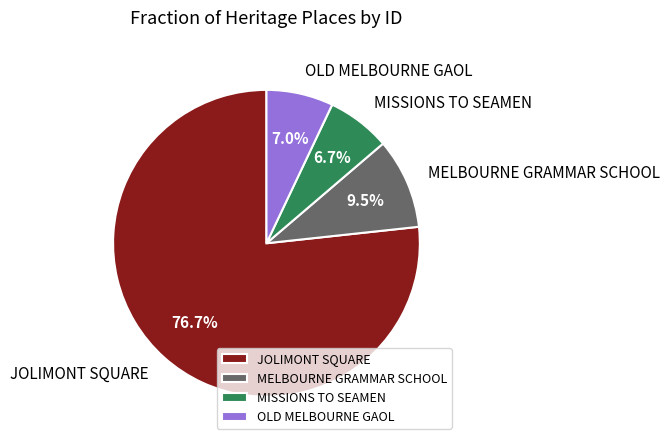

Which slice represents more than half of the pie?

JOLIMONT SQUARE